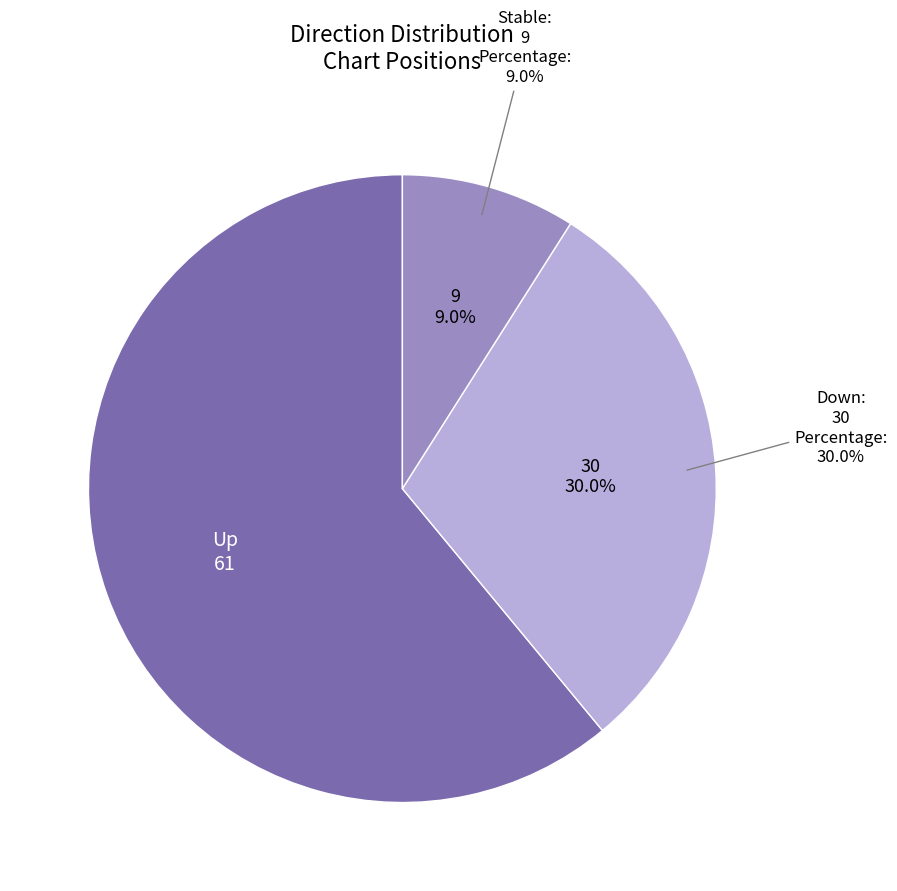

True or false: - accounts for 9% of the total.

True